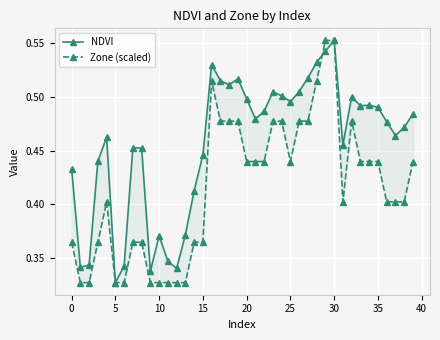

Which series ends up on top after the final intersection of Zone (scaled) and NDVI?

Zone (scaled)